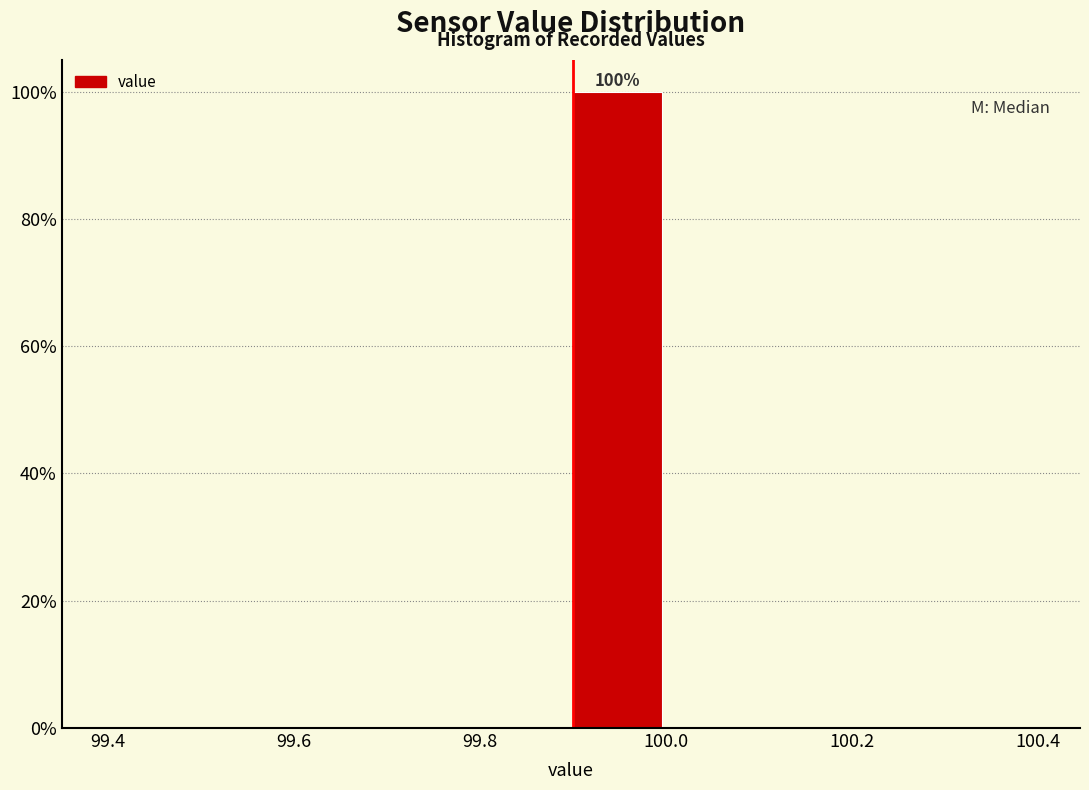

Which range on the x-axis has the tallest bar?

99.9 to 100.0